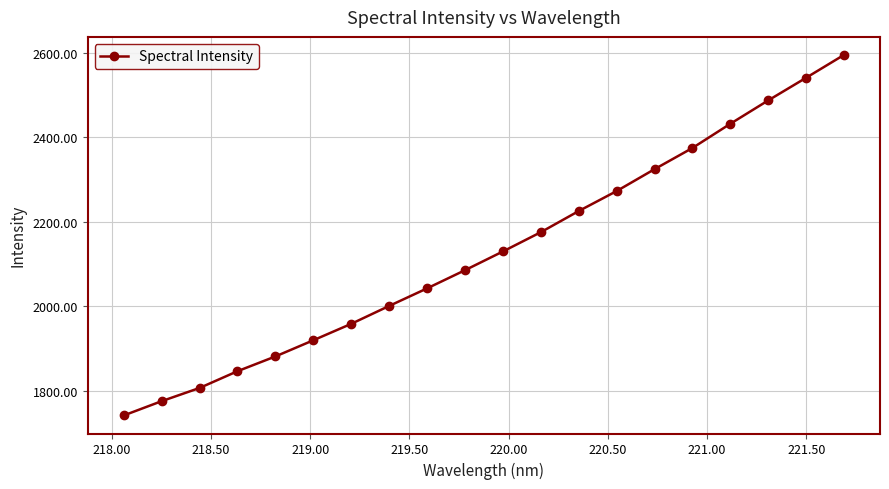

True or false: there are more than 1 points higher than both neighbors.

False